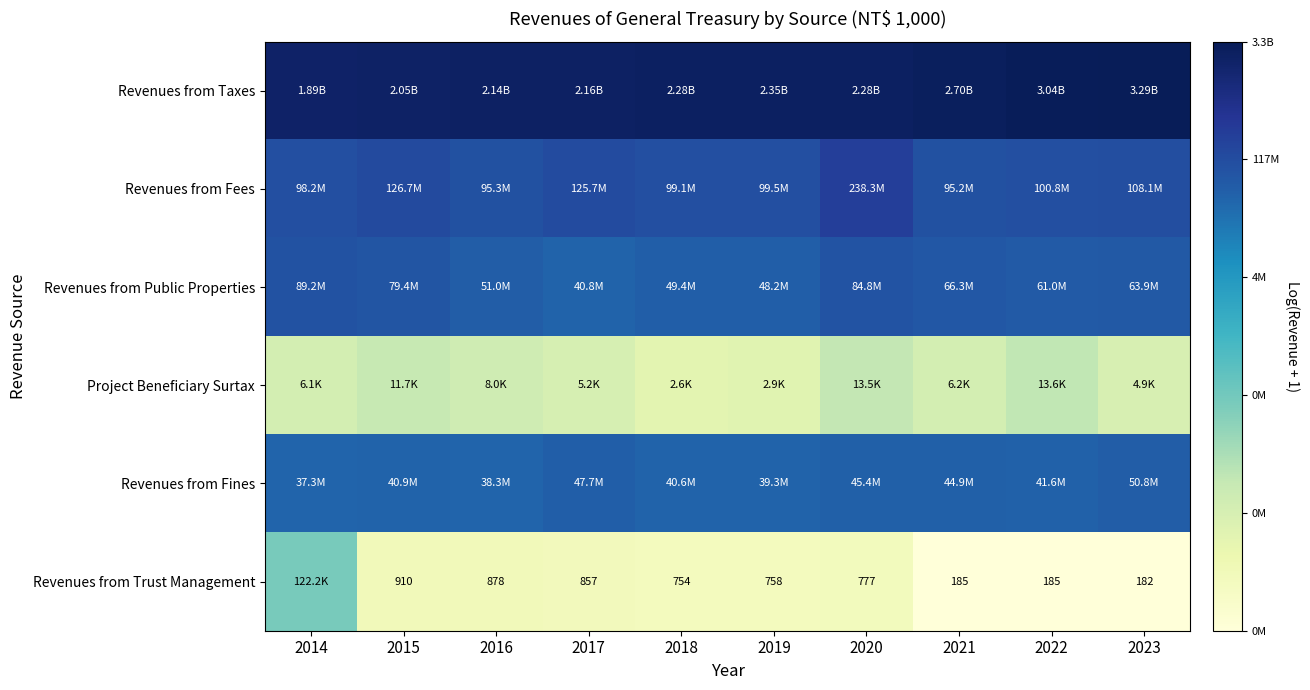

What value does the Revenues from Fines series have at 2021?

17.6